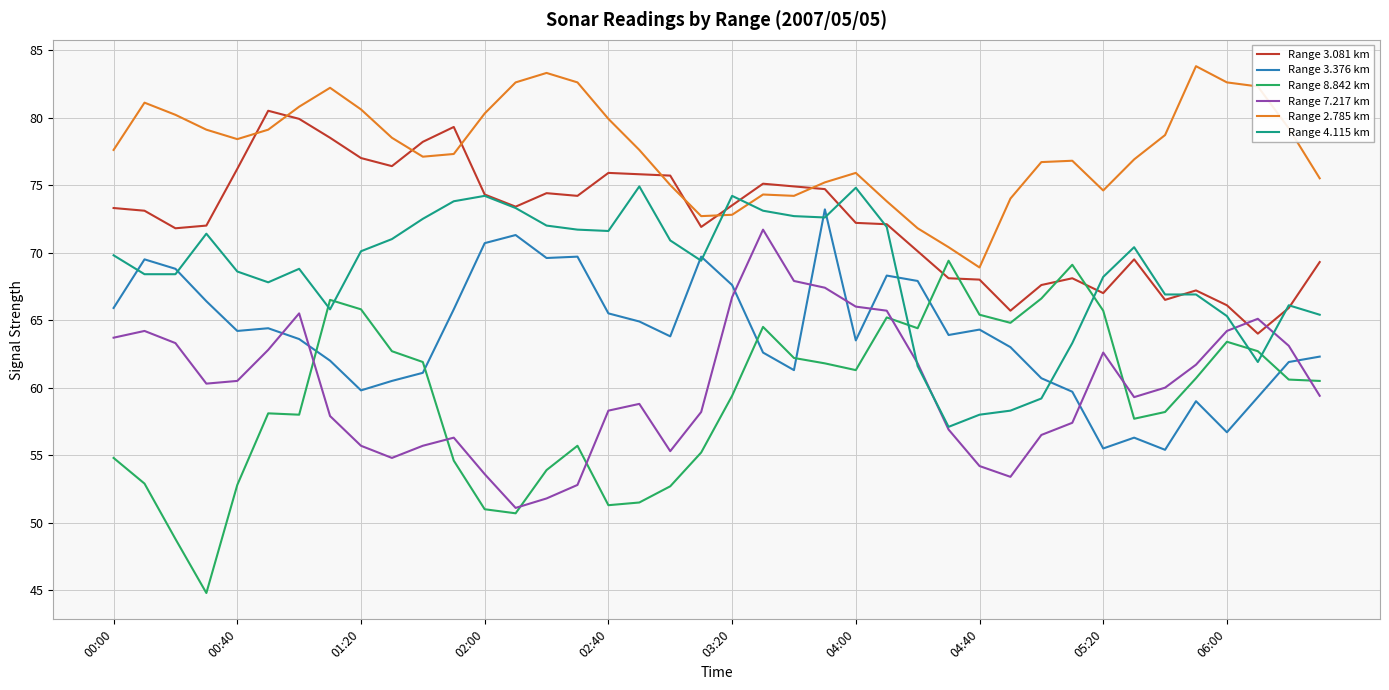

What is the minimum value shown in the chart?

44.8